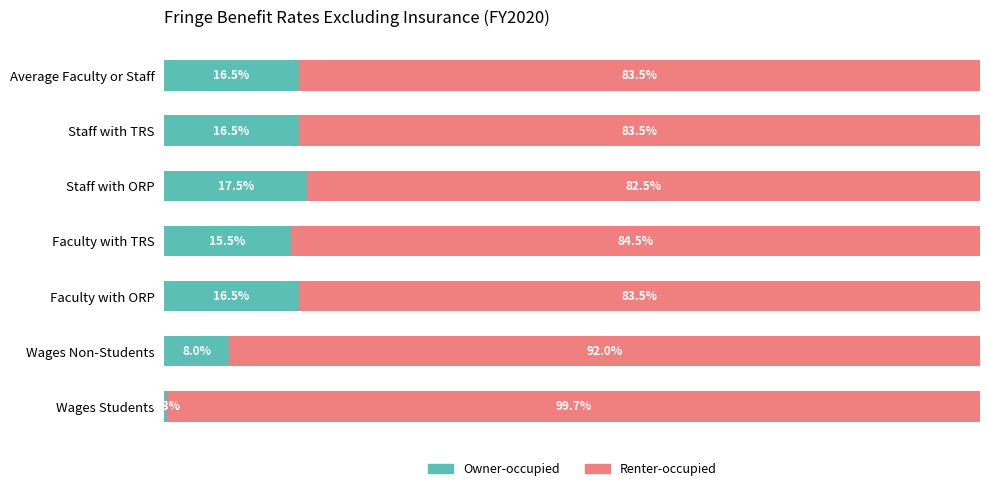

At which label does Owner-occupied reach its minimum?

Wages Students